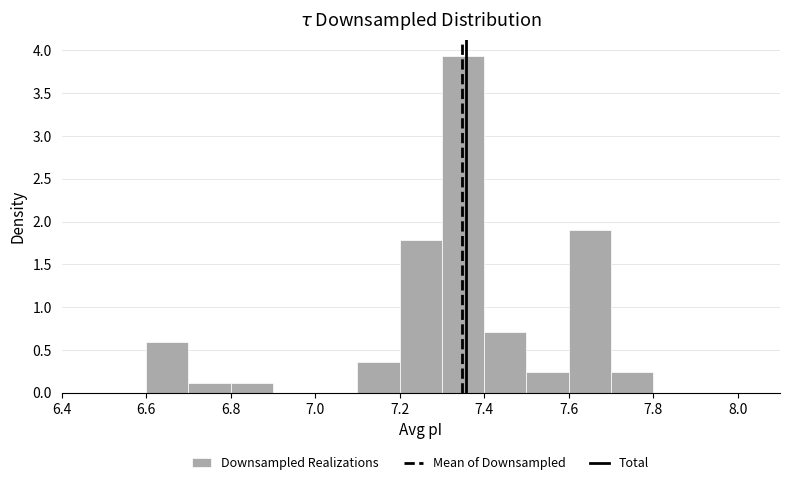

Over which range of the x-axis is the bar tallest?

7.3 to 7.4